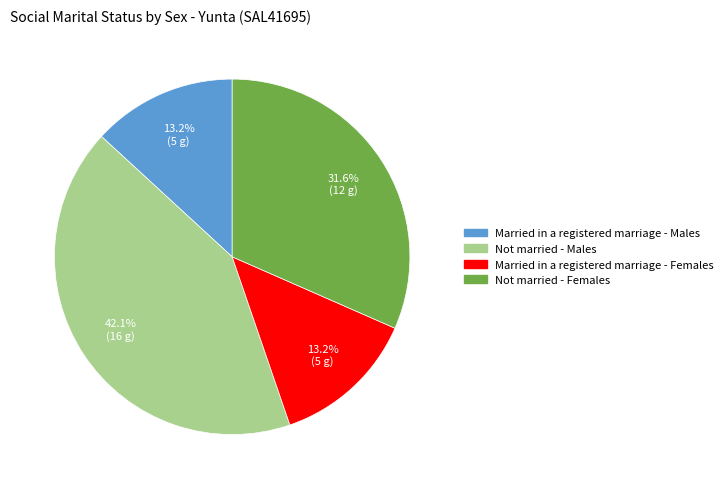

Does any single category account for the majority?

No